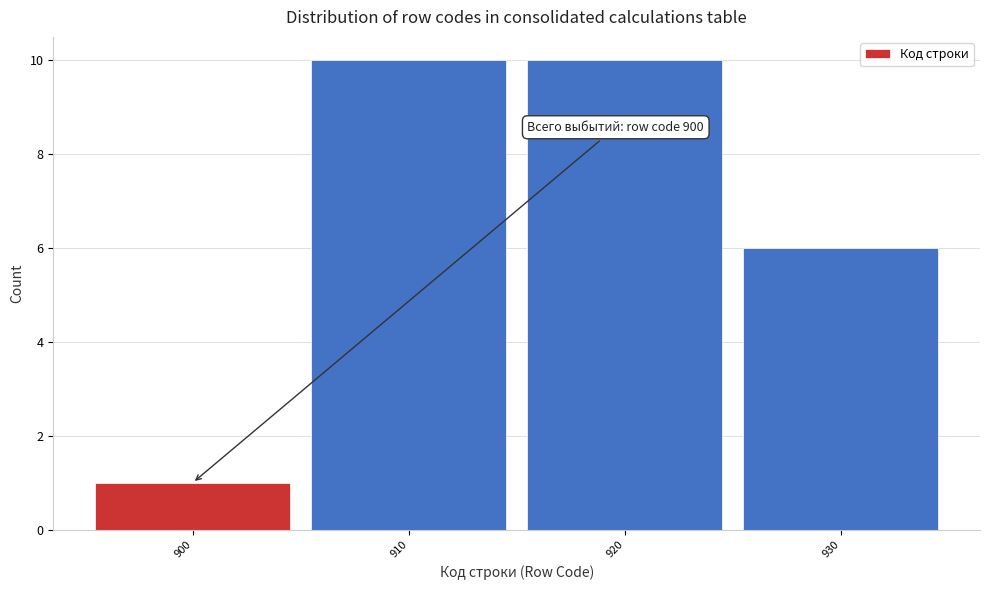

Reading left to right, what are all the values shown in this chart?

900=1	910=10	920=10	930=6